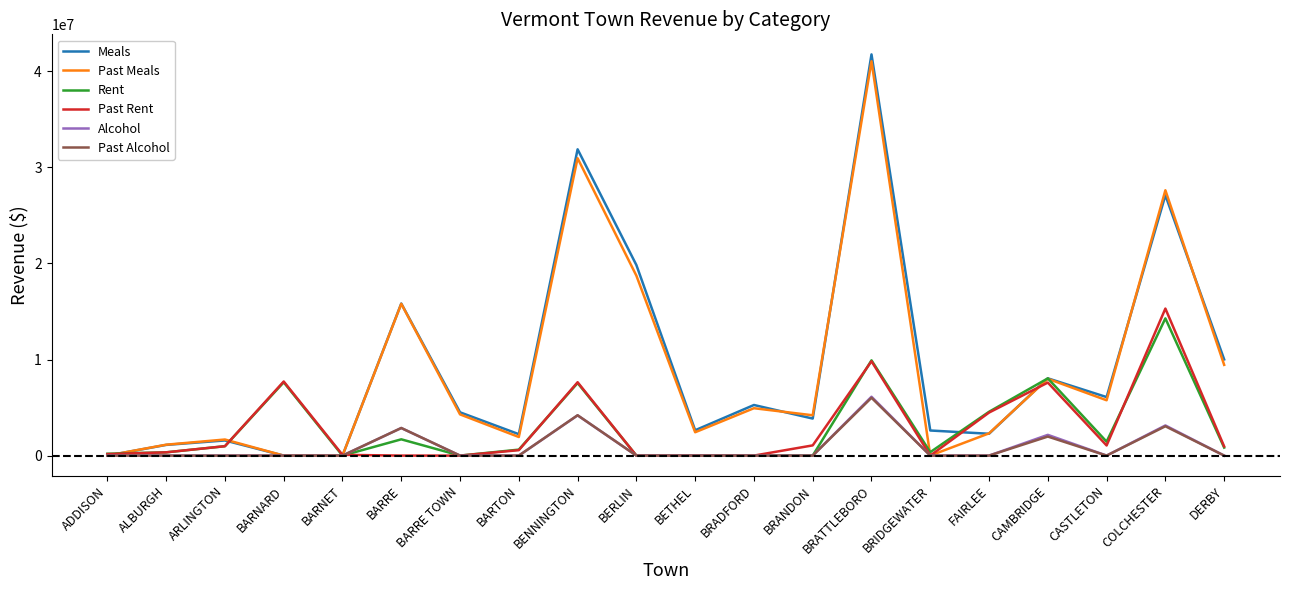

At which category is the sum across all series the highest?

BRATTLEBORO